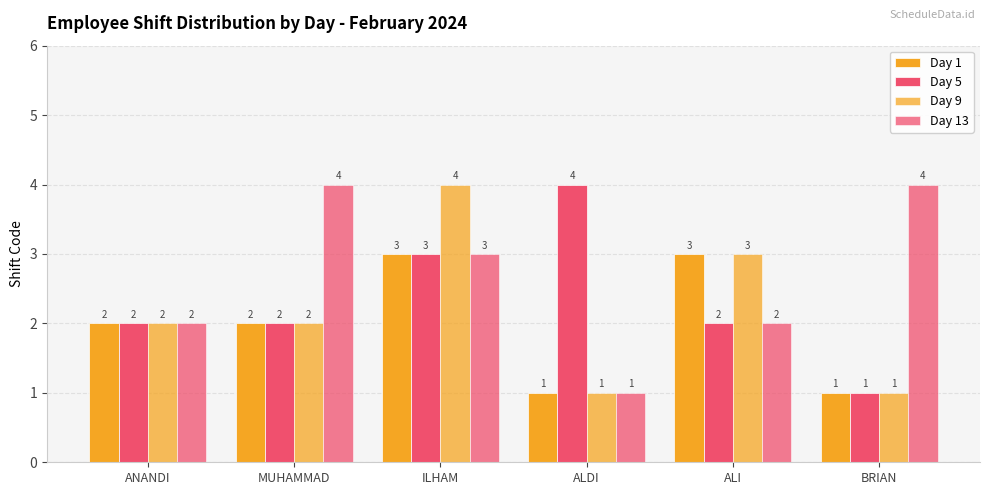

List the series in order of their overall mean, highest first.

Day 13, Day 5, Day 9, Day 1